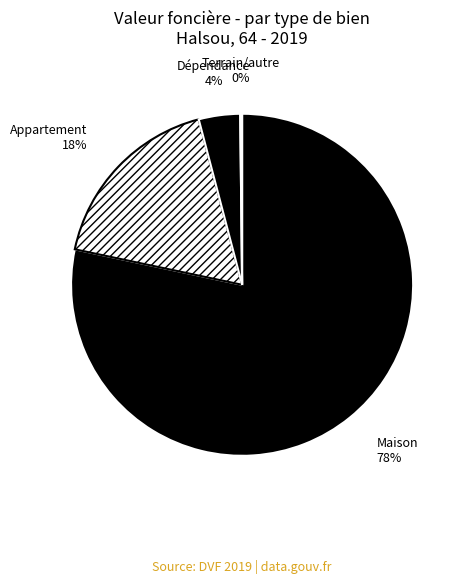

Do Maison and Dépendance together represent more than half of the pie?

Yes